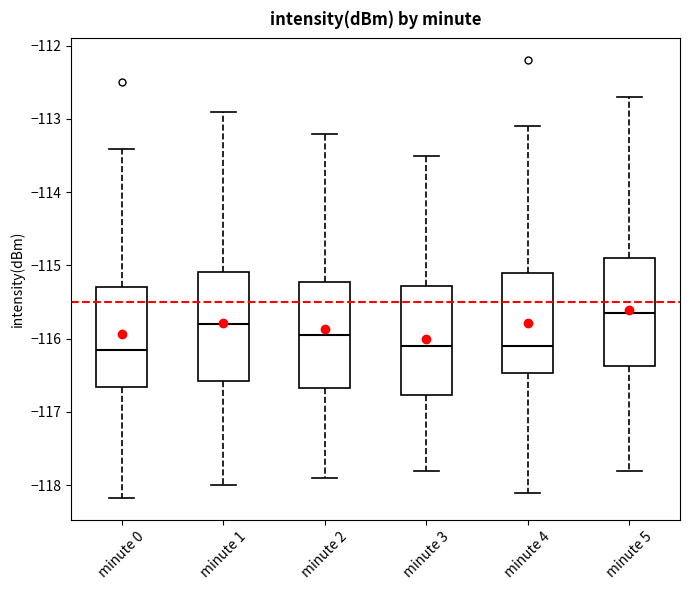

Reading left to right, transcribe this box plot: for each box, give where its median line is, the range the box spans, and where its two whiskers end, as read against the y-axis. The values are not printed on the chart, so give them approximately, as read against the axis.

minute 0: median -116.2, box -116.7 to -115.3, whiskers -118.2 to -113.4
minute 1: median -115.8, box -116.6 to -115.1, whiskers -118.0 to -112.9
minute 2: median -115.9, box -116.7 to -115.2, whiskers -117.9 to -113.2
minute 3: median -116.1, box -116.8 to -115.3, whiskers -117.8 to -113.5
minute 4: median -116.1, box -116.5 to -115.1, whiskers -118.1 to -113.1
minute 5: median -115.6, box -116.4 to -114.9, whiskers -117.8 to -112.7